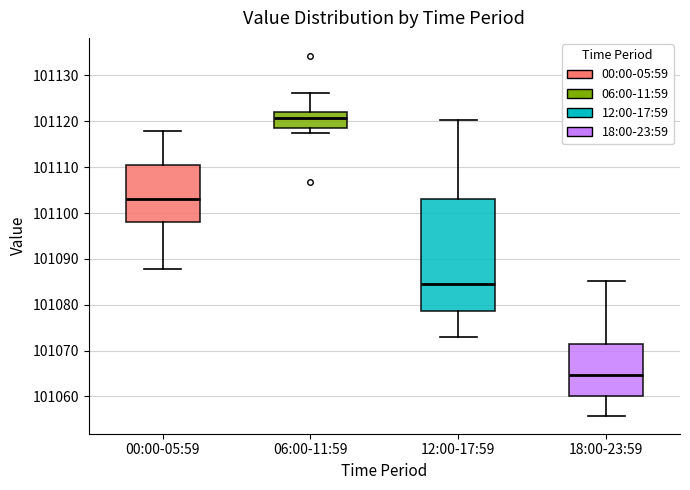

Reading left to right, transcribe this box plot: for each box, give where its median line is, the range the box spans, and where its two whiskers end, as read against the y-axis. The values are not printed on the chart, so give them approximately, as read against the axis.

00:00-05:59: median 101103, box 101098 to 101111, whiskers 101088 to 101118
06:00-11:59: median 101121, box 101119 to 101122, whiskers 101117 to 101126
12:00-17:59: median 101085, box 101079 to 101103, whiskers 101073 to 101120
18:00-23:59: median 101065, box 101060 to 101071, whiskers 101056 to 101085